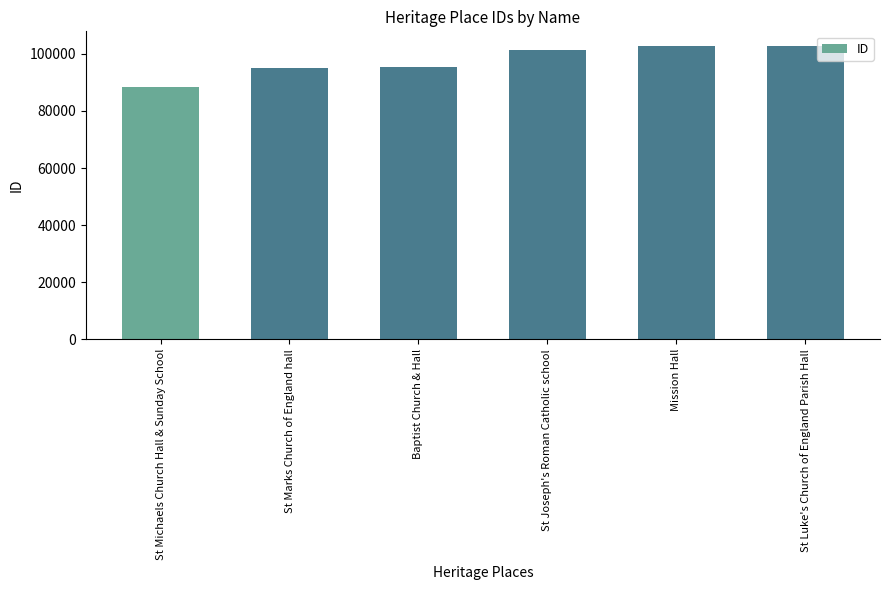

Are the bars grouped side by side (vs. stacked)?

No